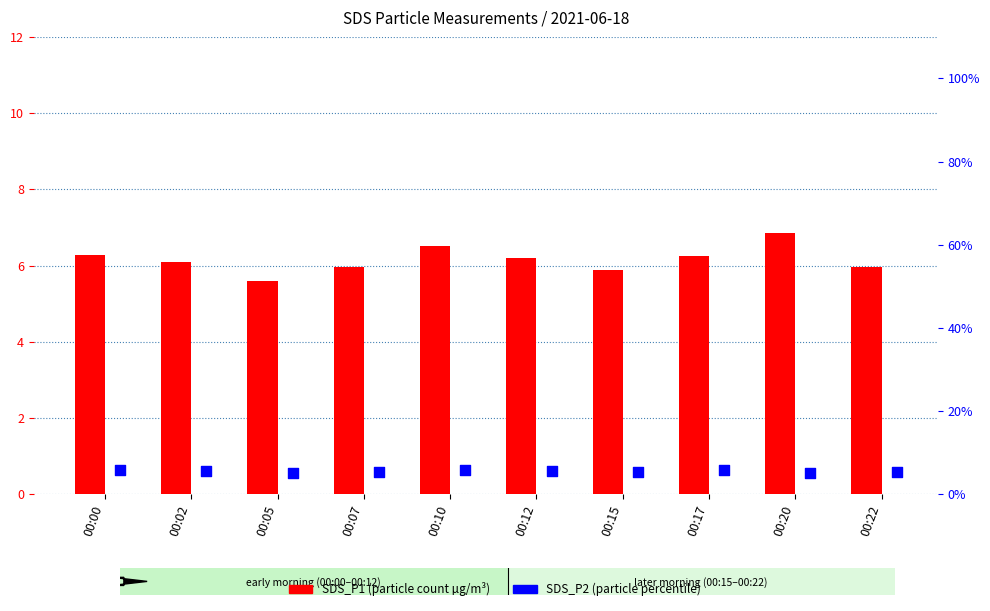

Is the value of SDS_P1 at 00:22 greater than the value of SDS_P2 at 00:22?

Yes